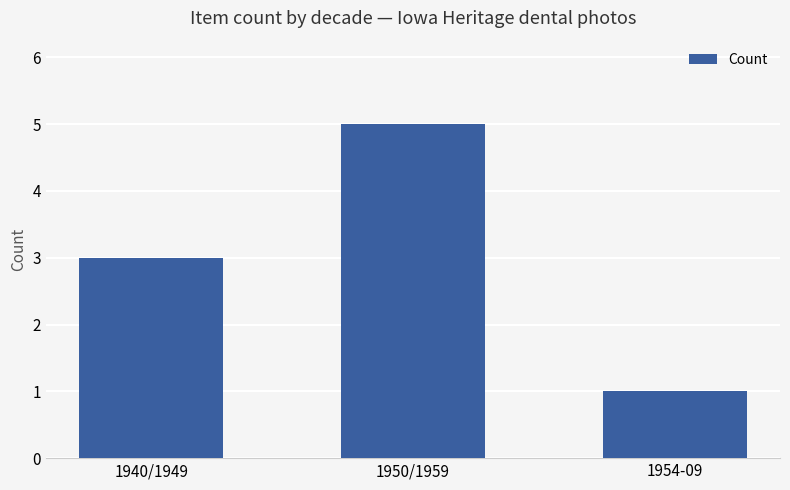

Which label corresponds to the largest value in the chart?

1950/1959